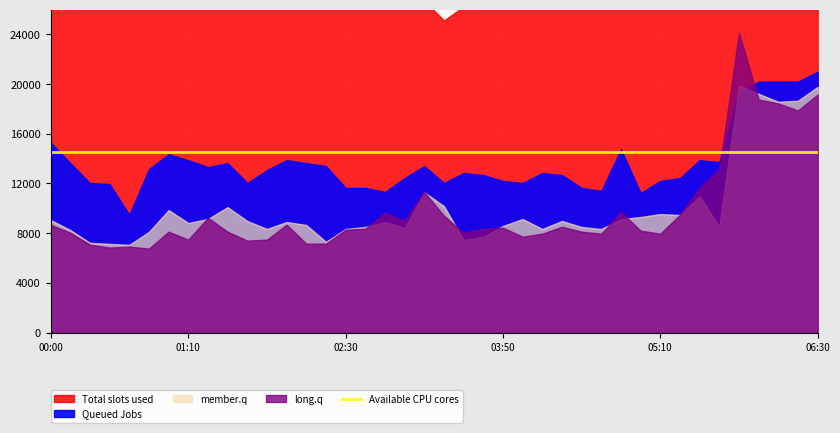

Which has a higher value, 04:40 or 02:20?

02:20